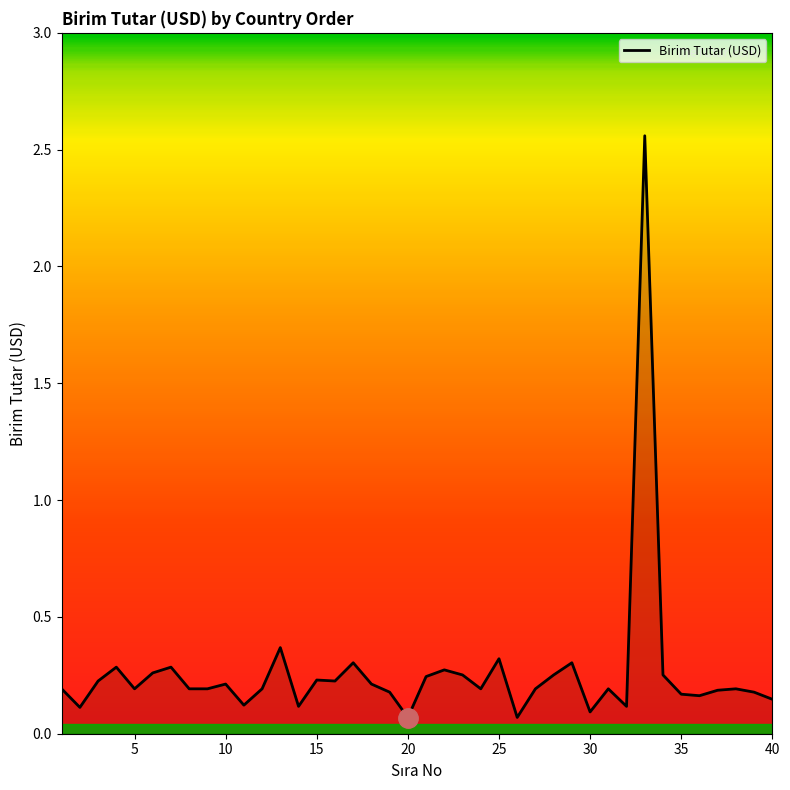

List the labels in order of value, smallest first.

20, 26, 30, 2, 14, 32, 11, 40, 36, 35, 19, 39, 37, 1, 5, 8, 9, 12, 24, 27, 31, 38, 10, 18, 3, 16, 15, 21, 23, 28, 34, 6, 22, 4, 7, 17, 29, 25, 13, 33